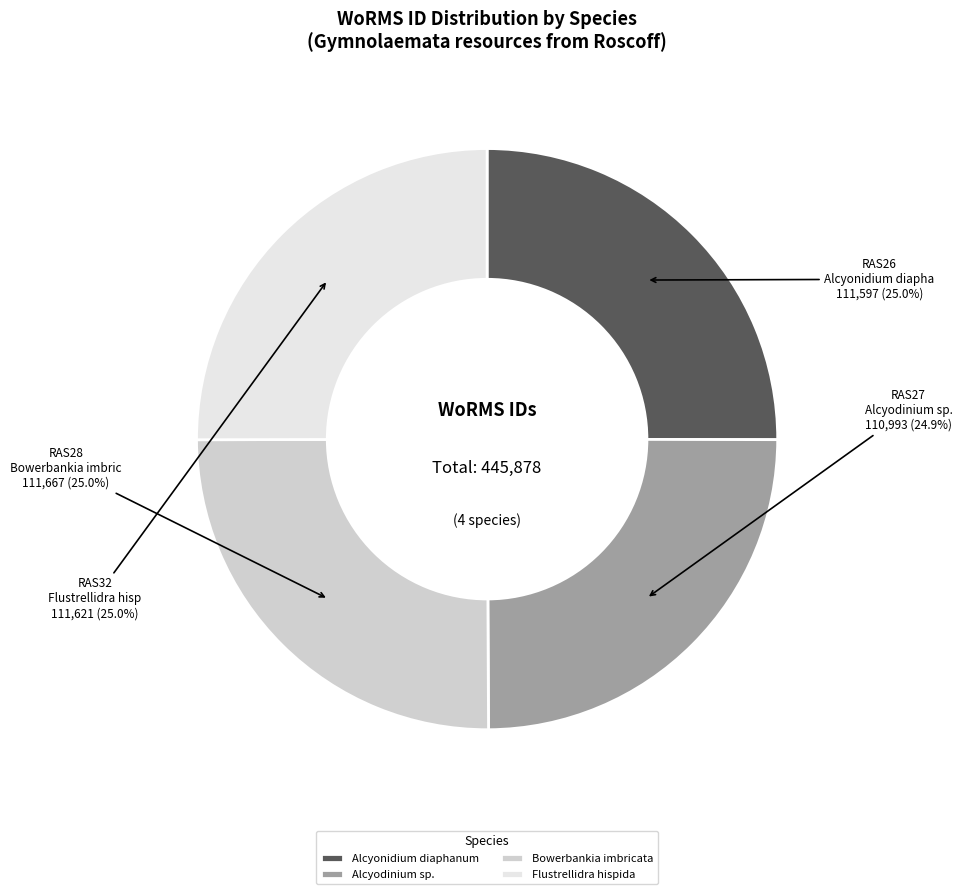

To the nearest percent, what percentage of the pie is Flustrellidra hispida?

25%